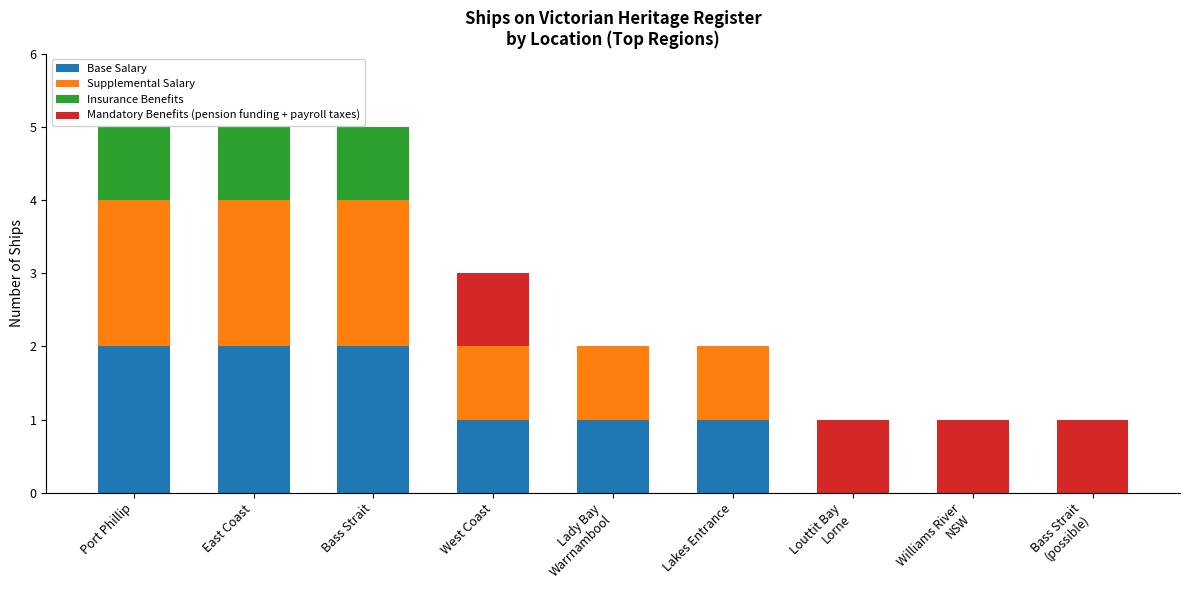

The value of Base Salary at West Coast is 0. True or false?

False